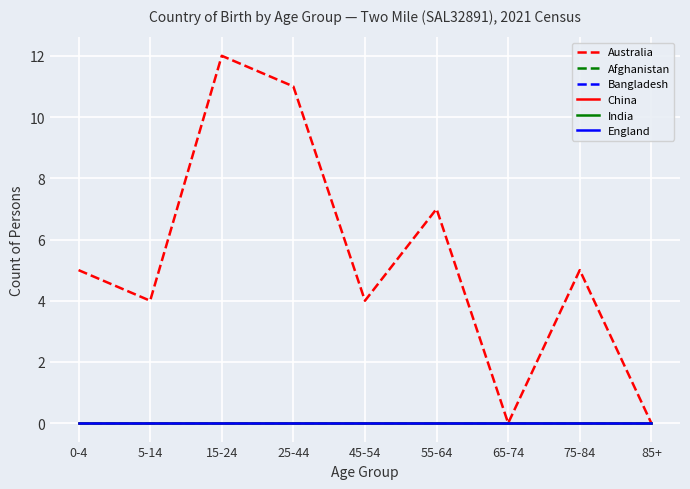

Does the chart have visible grid lines?

Yes